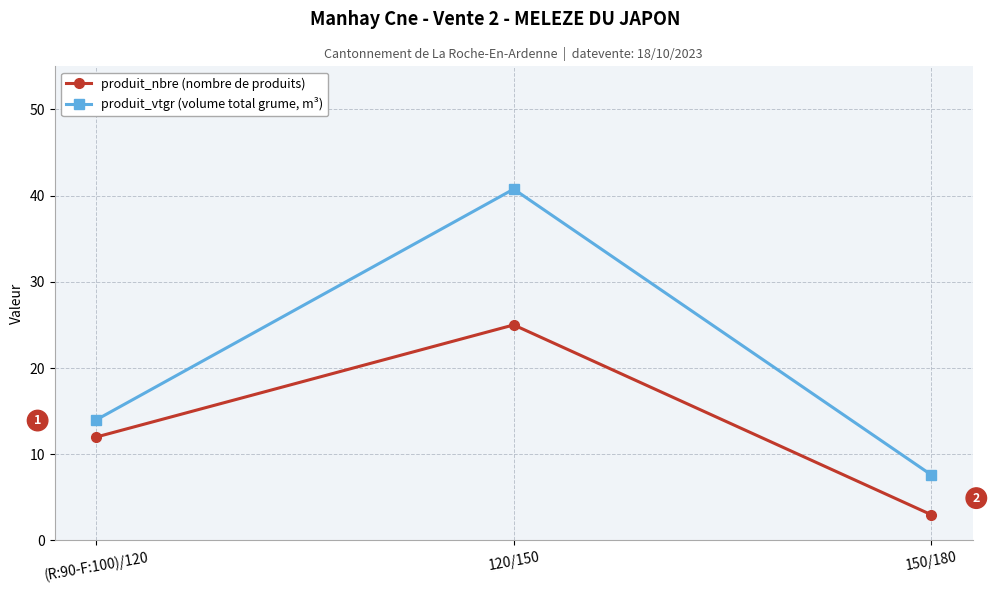

What is the label of the 3rd point from the left?

150/180